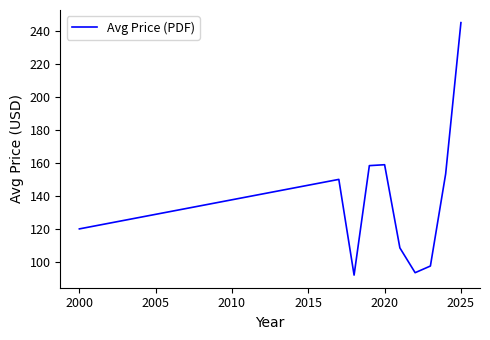

What is the minimum value shown in the chart?

92.0